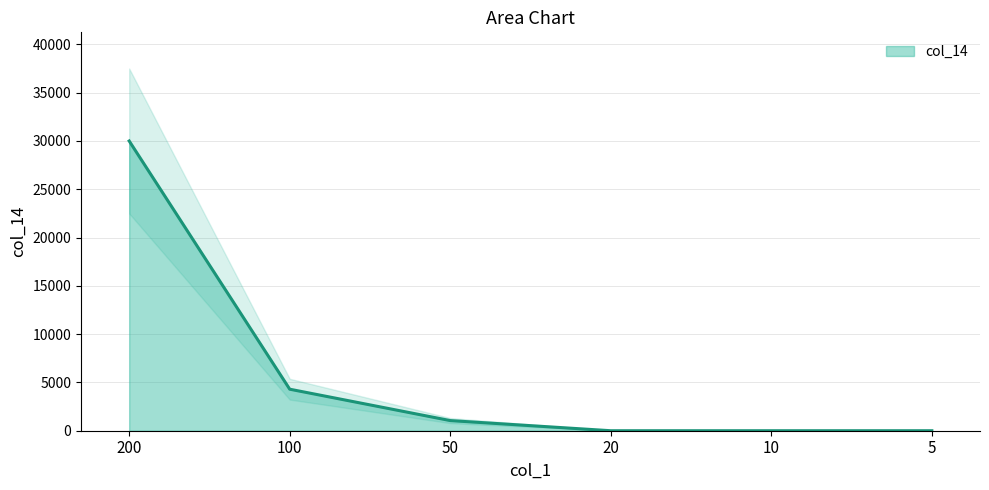

Reading left to right, extract all data points from this chart.

200=30000	100=4300	50=1050	20=0	10=0	5=0